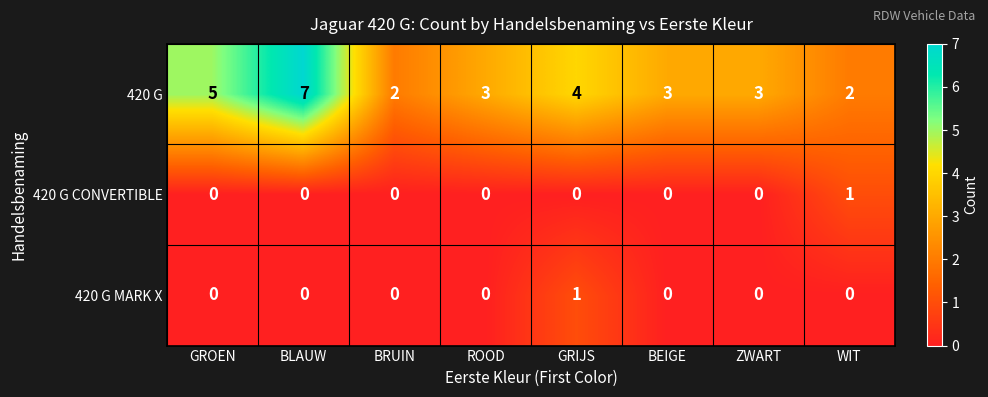

Which series has the widest spread of values?

420 G